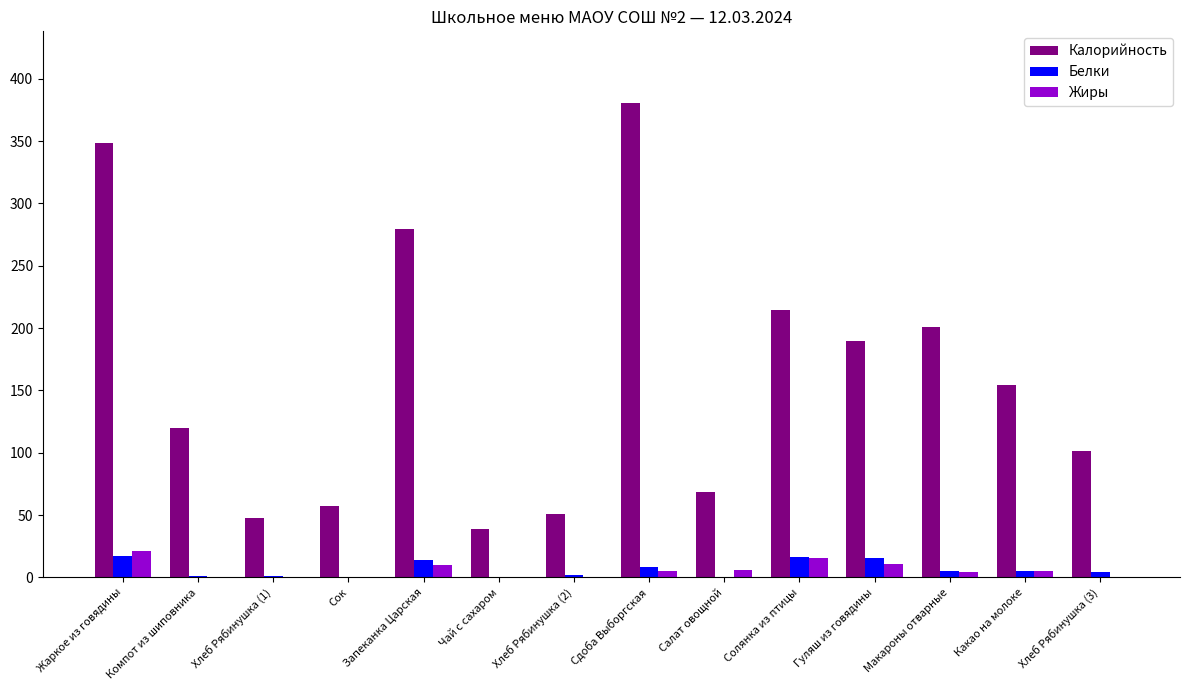

The Калорийность series shows 214.6 at Солянка из птицы. True or false?

True